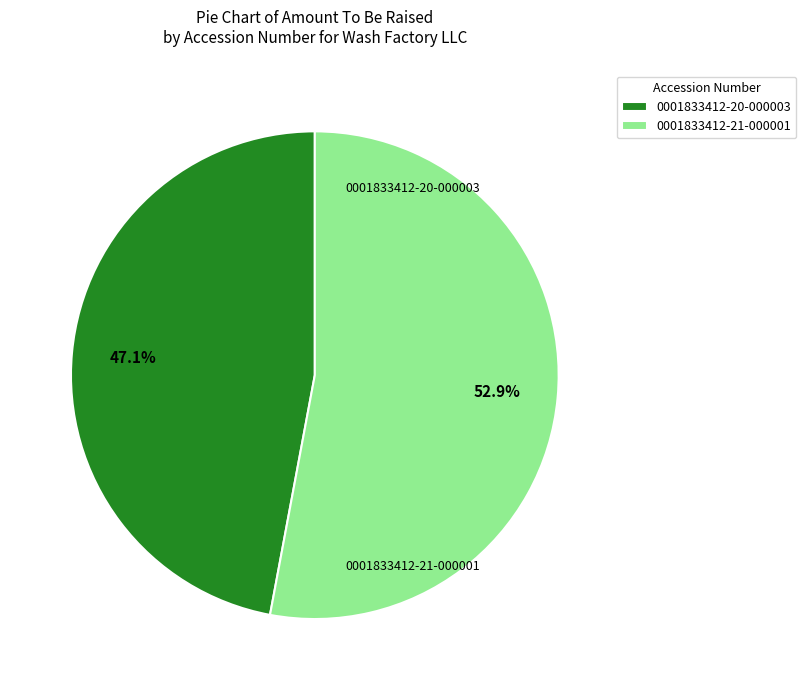

What is the total percentage of 0001833412-21-000001 and 0001833412-20-000003?

100.0%